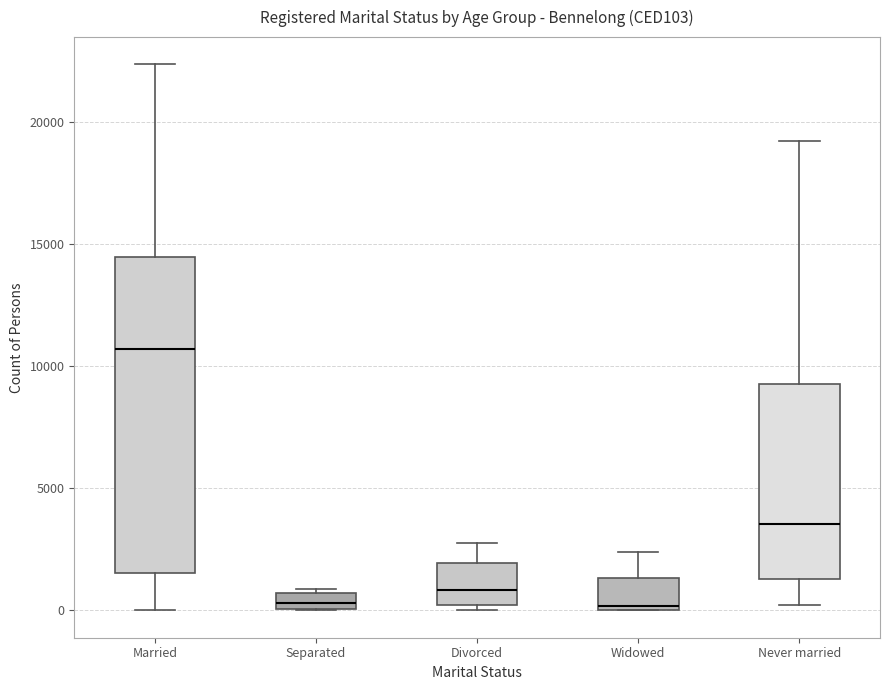

Which box is the tallest, from its lower edge to its upper edge?

Married